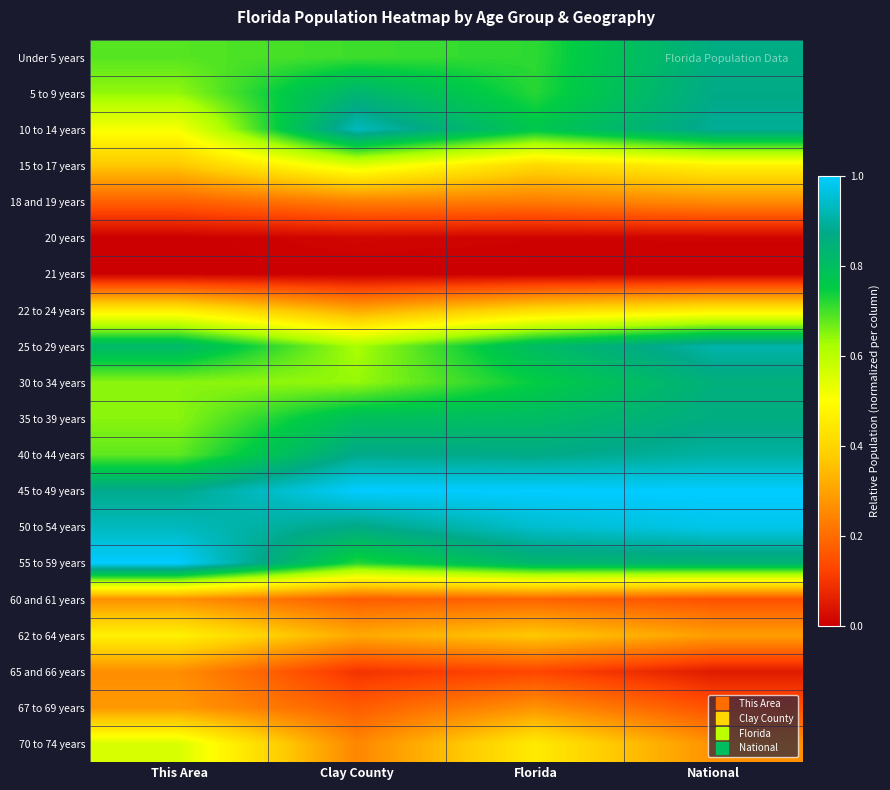

Reading right to left, extract all data points from this chart.

Under 5 years: National=0.9	Florida=0.7	Clay County=0.7	This Area=0.7
5 to 9 years: National=0.9	Florida=0.7	Clay County=0.8	This Area=0.6
10 to 14 years: National=0.9	Florida=0.8	Clay County=0.9	This Area=0.5
15 to 17 years: National=0.5	Florida=0.4	Clay County=0.5	This Area=0.4
18 and 19 years: National=0.3	Florida=0.2	Clay County=0.2	This Area=0.2
20 years: National=0.0	Florida=0.0	Clay County=0.0	This Area=0.0
21 years: National=0.0	Florida=0.0	Clay County=0.0	This Area=0.0
22 to 24 years: National=0.5	Florida=0.4	Clay County=0.3	This Area=0.5
25 to 29 years: National=0.9	Florida=0.8	Clay County=0.6	This Area=0.8
30 to 34 years: National=0.9	Florida=0.7	Clay County=0.6	This Area=0.6
35 to 39 years: National=0.9	Florida=0.8	Clay County=0.8	This Area=0.6
40 to 44 years: National=0.9	Florida=0.9	Clay County=0.9	This Area=0.7
45 to 49 years: National=1.0	Florida=1.0	Clay County=1.0	This Area=0.9
50 to 54 years: National=1.0	Florida=0.9	Clay County=0.9	This Area=0.9
55 to 59 years: National=0.8	Florida=0.8	Clay County=0.7	This Area=1.0
60 and 61 years: National=0.2	Florida=0.2	Clay County=0.2	This Area=0.3
62 to 64 years: National=0.3	Florida=0.4	Clay County=0.3	This Area=0.5
65 and 66 years: National=0.1	Florida=0.1	Clay County=0.1	This Area=0.3
67 to 69 years: National=0.2	Florida=0.3	Clay County=0.2	This Area=0.3
70 to 74 years: National=0.3	Florida=0.5	Clay County=0.2	This Area=0.6